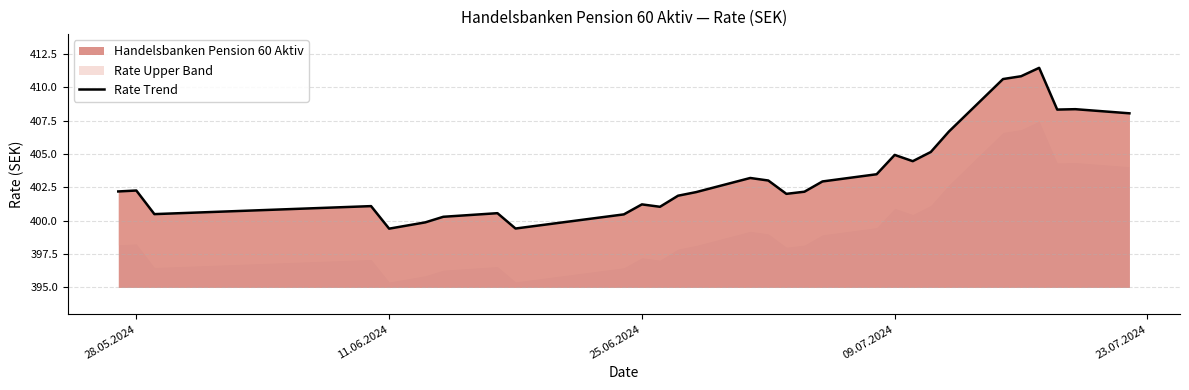

The value of Handelsbanken Pension 60 Aktiv at 11.06.2024 is 606.2. True or false?

False